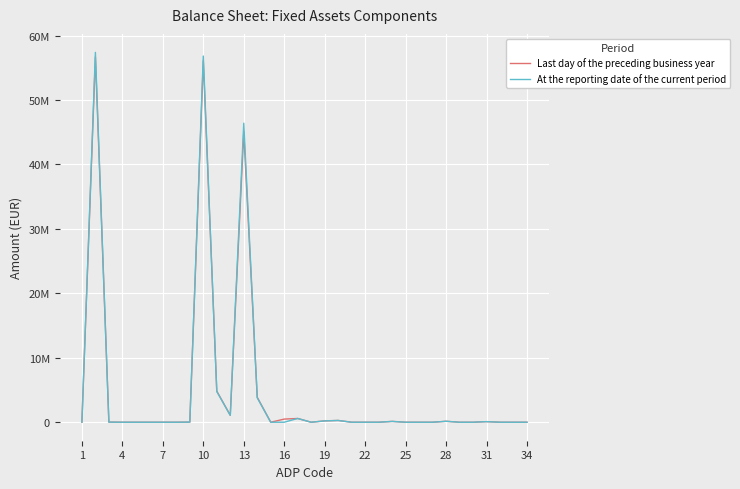

True or false: At the reporting date of the current period and Last day of the preceding business year cross at least once.

True